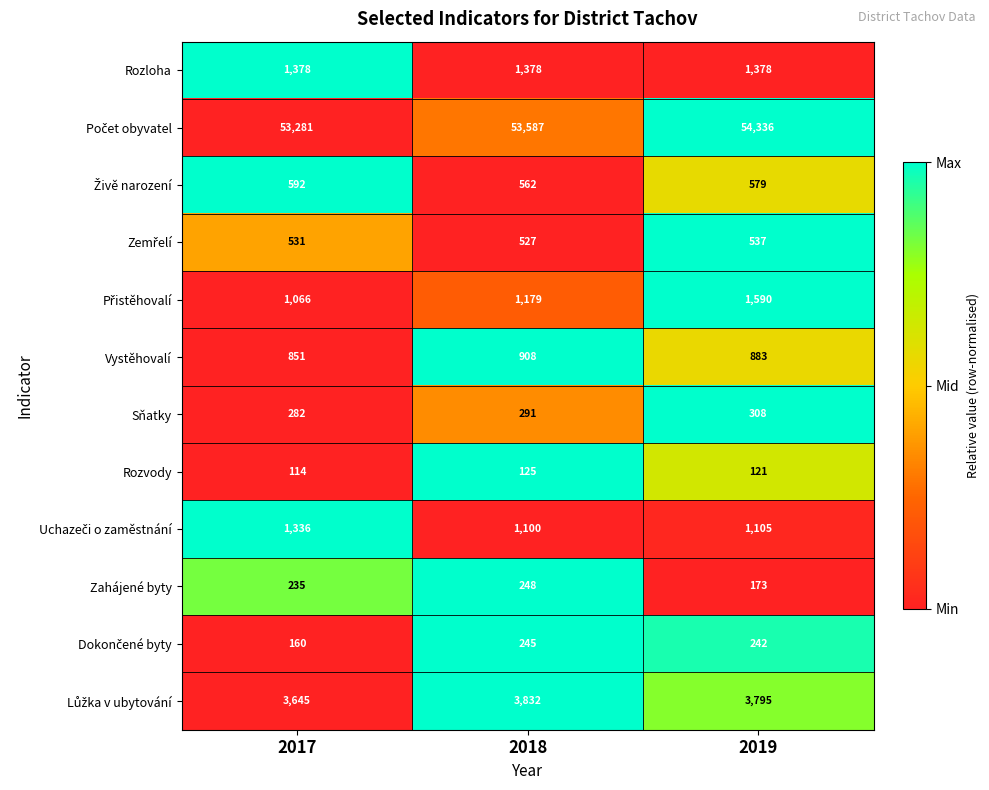

What is the total value across all series at 2017?

63471